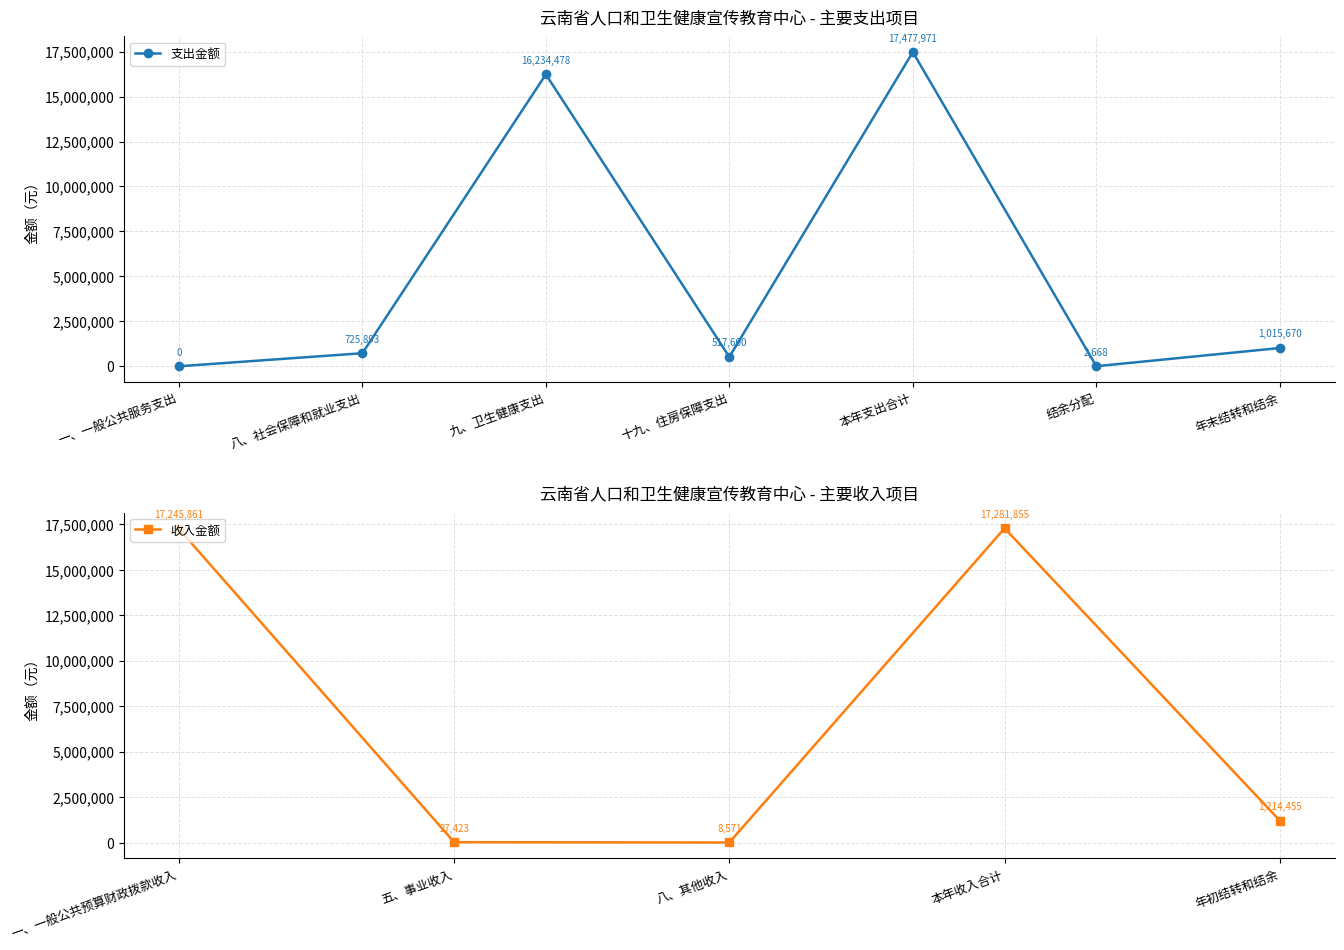

Is this an area chart (filled region under the line)?

No